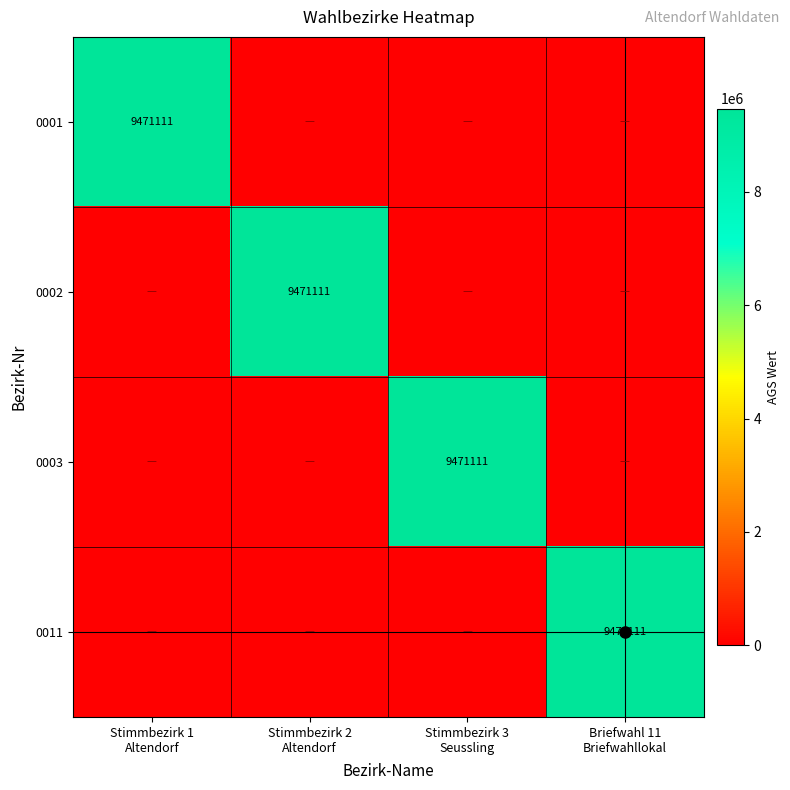

What is the difference between the maximum and minimum values in the 0003 series?

9471111